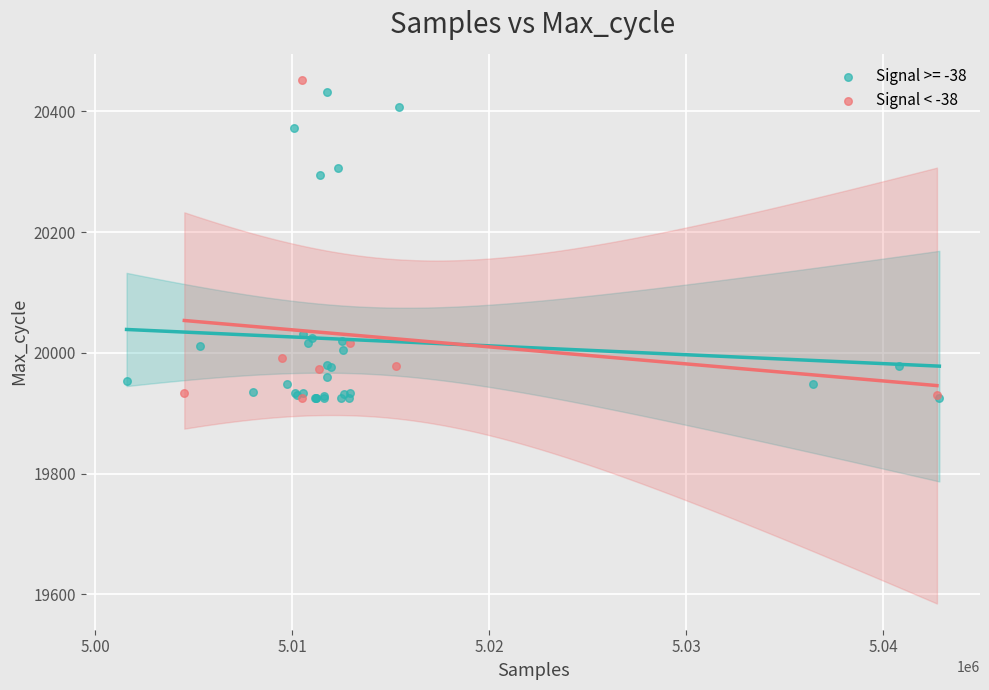

What are all the series names shown in the legend?

Signal >= -38, Signal < -38